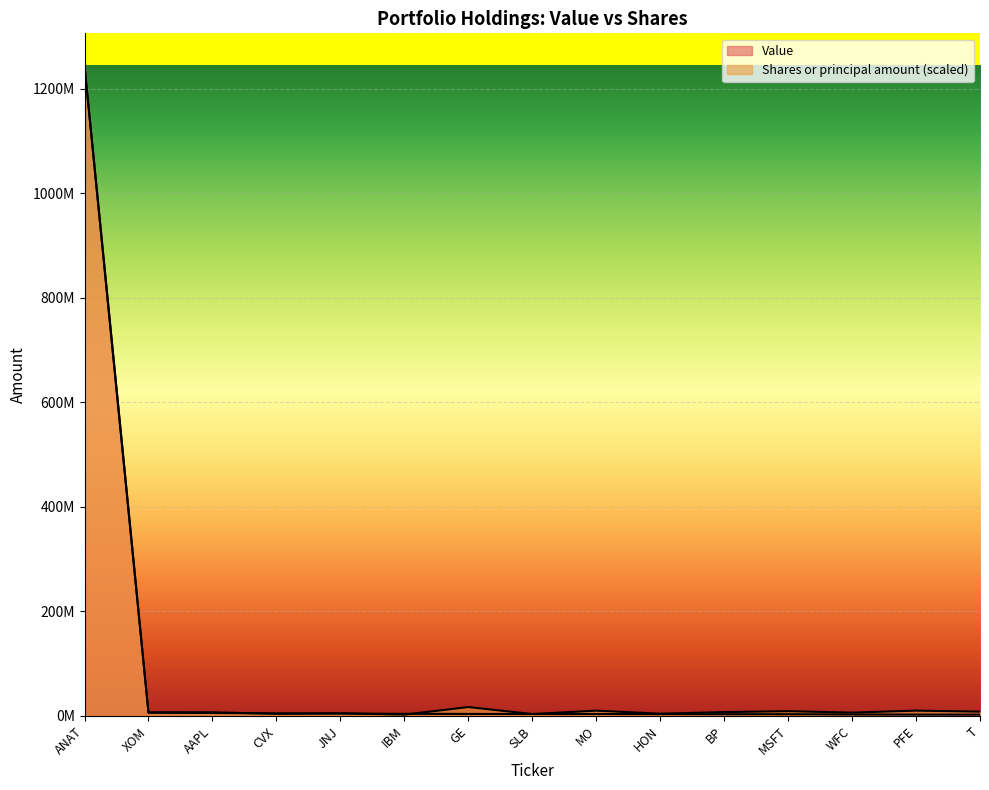

What is the sum of all Value values?

1299410000.0